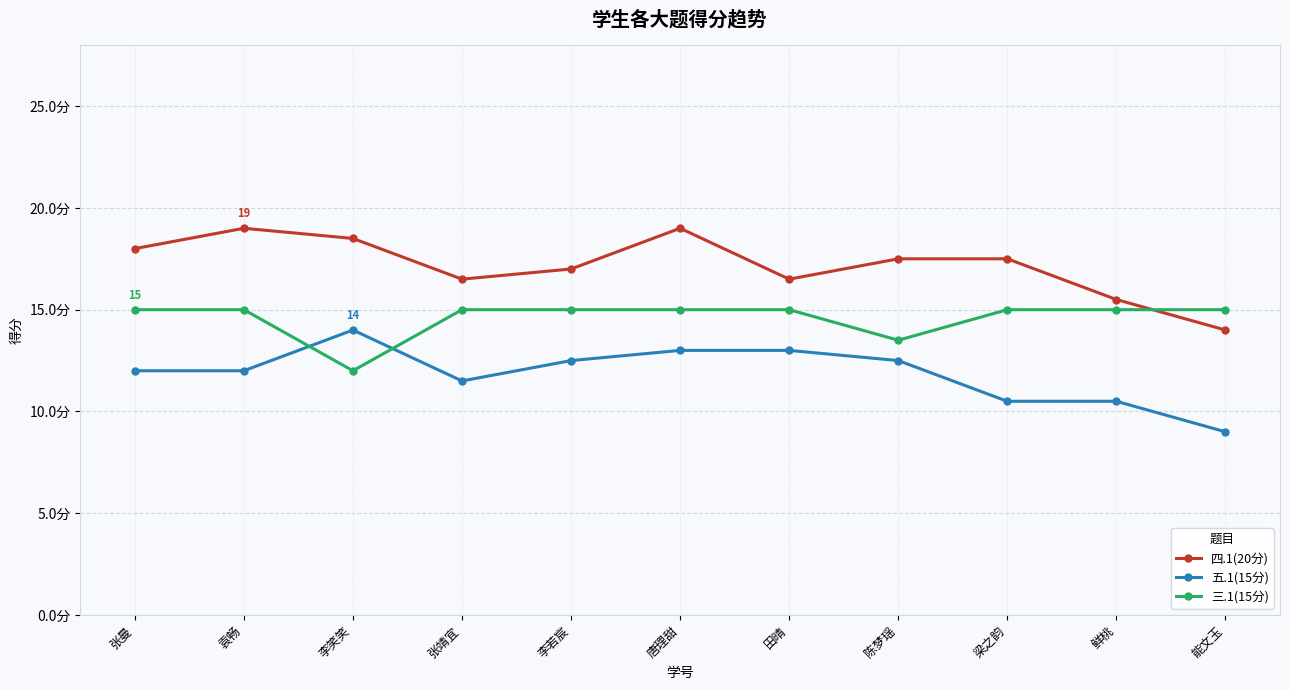

What are all the series names shown in the legend?

四.1(20分), 五.1(15分), 三.1(15分)